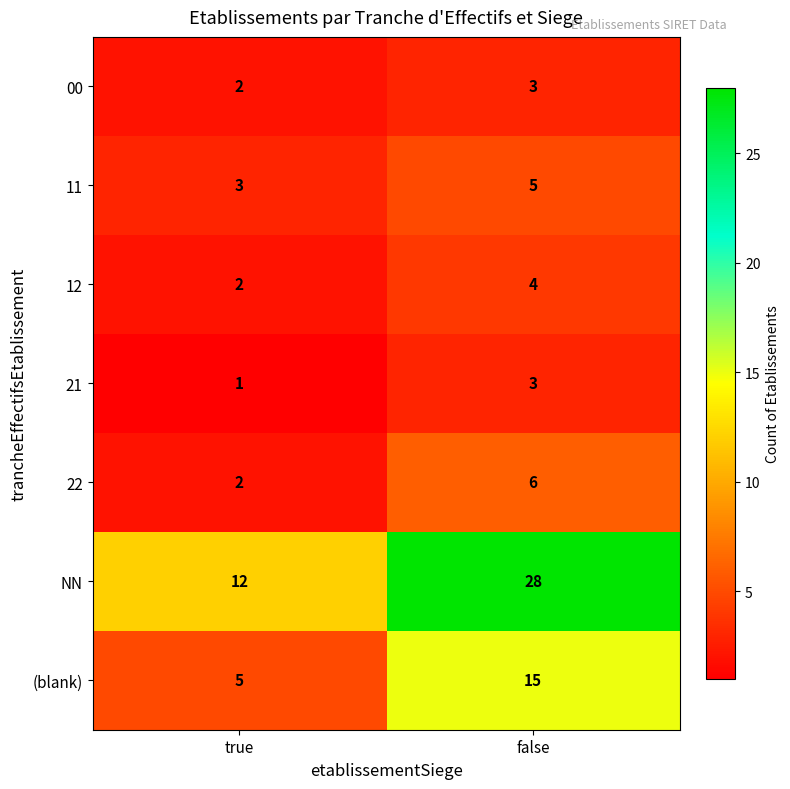

What is the total value across all series at true?

27